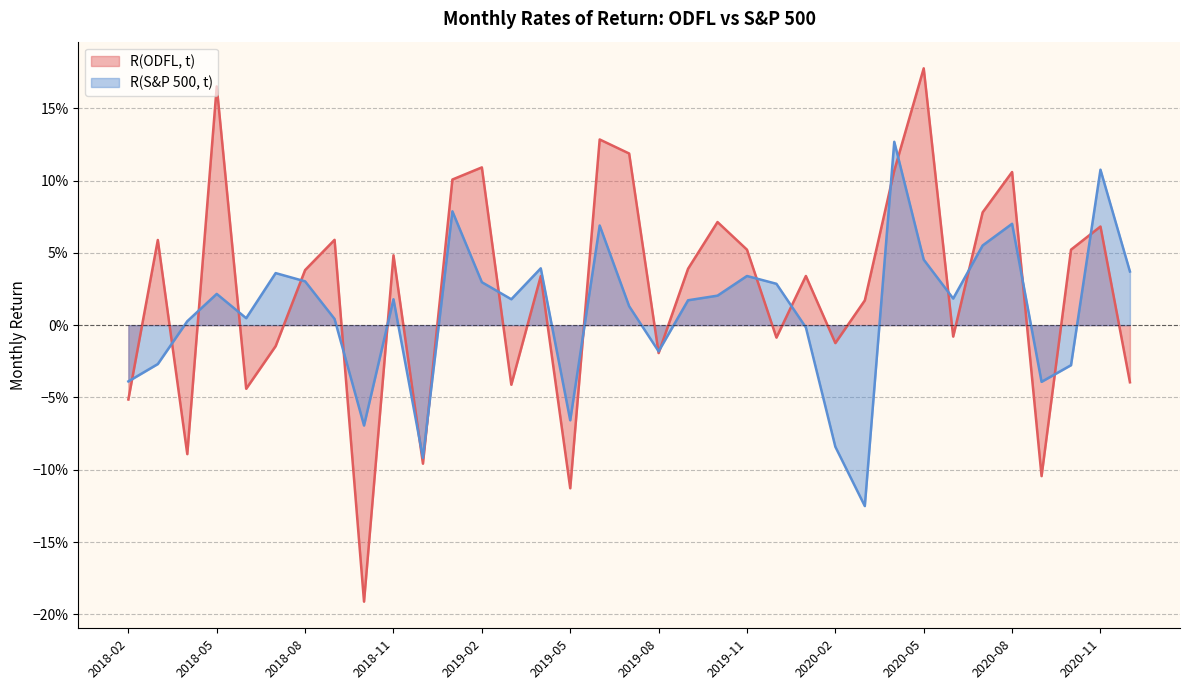

Which series ends up on top after the final intersection of R(S&P 500, t) and R(ODFL, t)?

R(S&P 500, t)